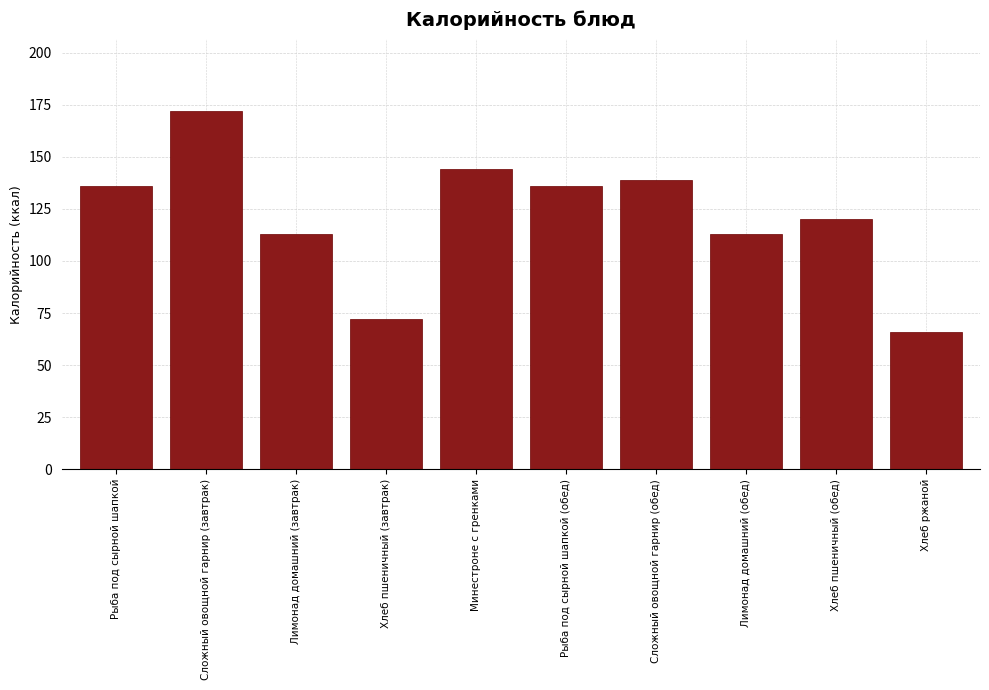

Reading right to left, extract all data points from this chart.

66	120	113	139	136	144	72	113	172	136